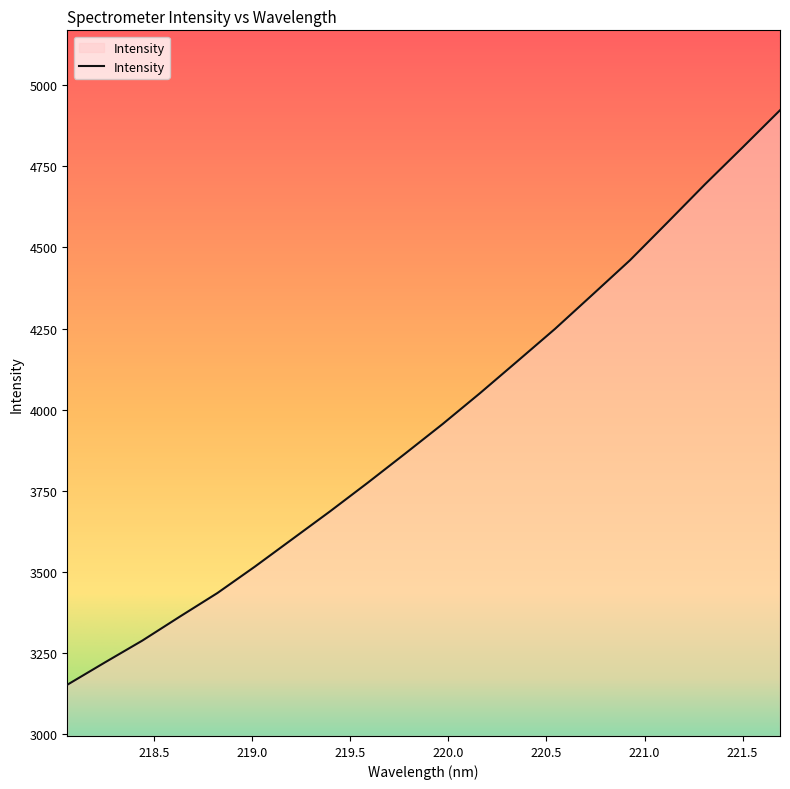

What is the minimum value shown in the chart?

3153.1